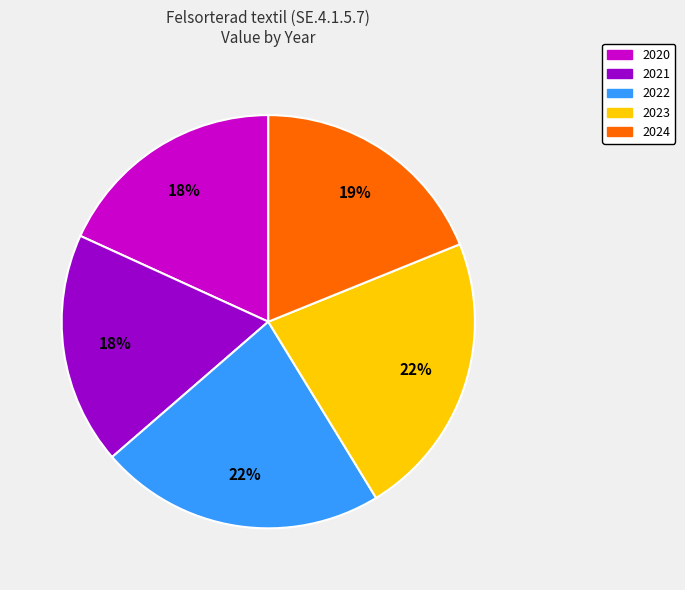

Between 2020 and 2023, which is larger?

2023